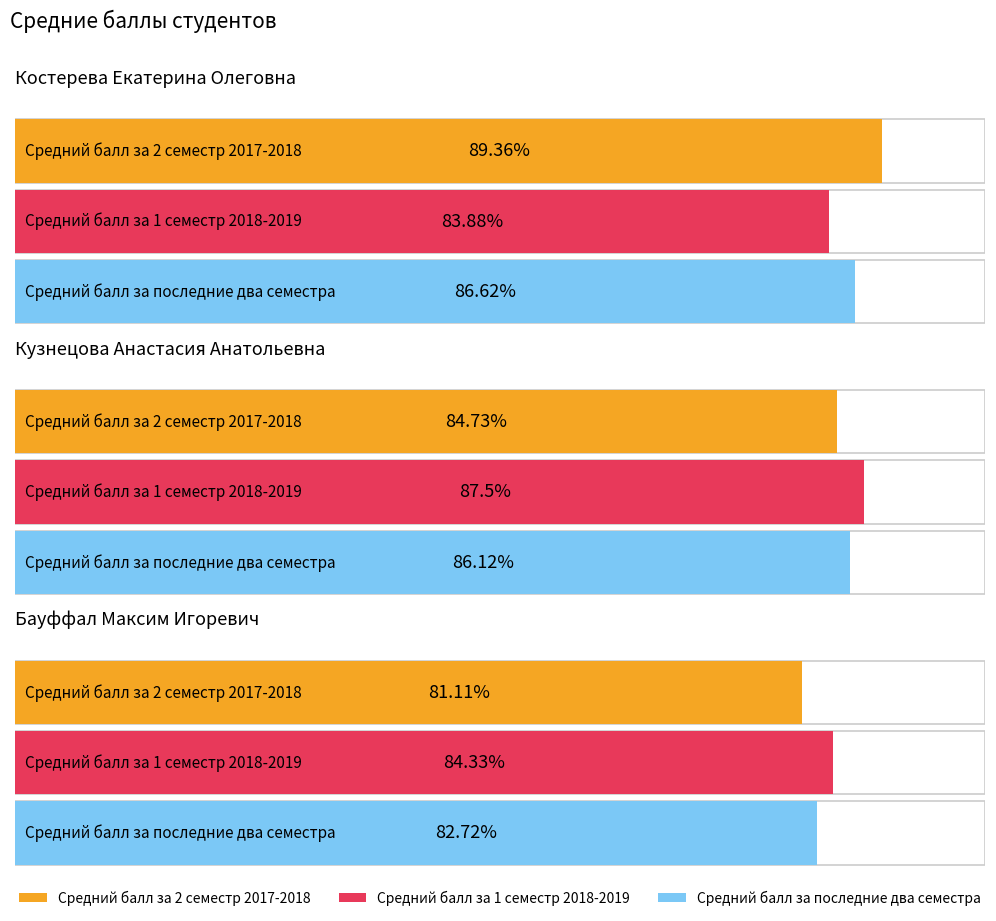

What is the average value of the Средний балл за последние два семестра series?

85.2